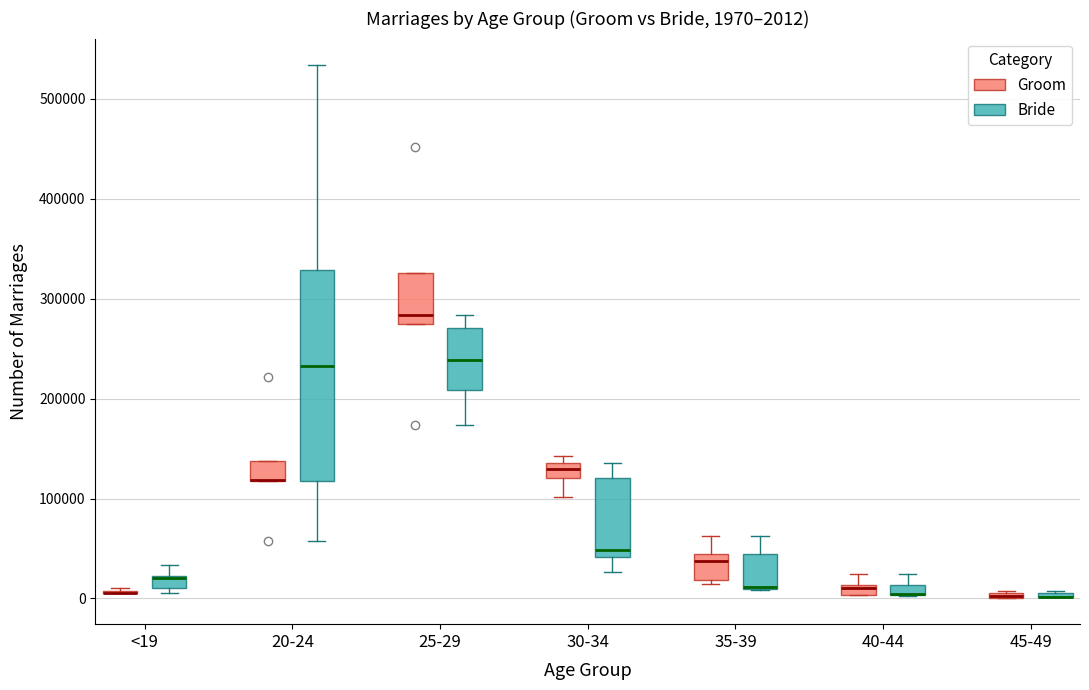

Which box is the tallest, from its lower edge to its upper edge?

20-24 (Bride)